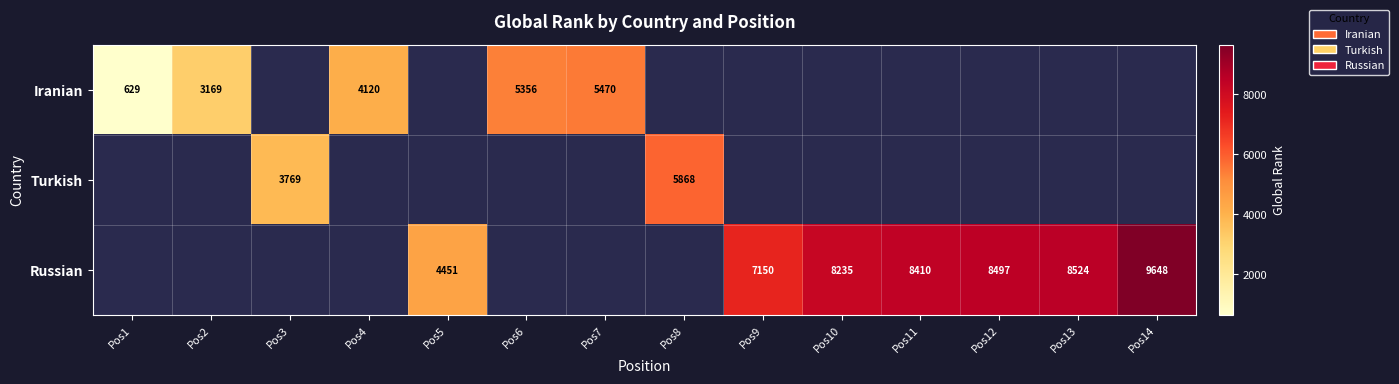

What is the maximum value shown in the chart?

9648.0